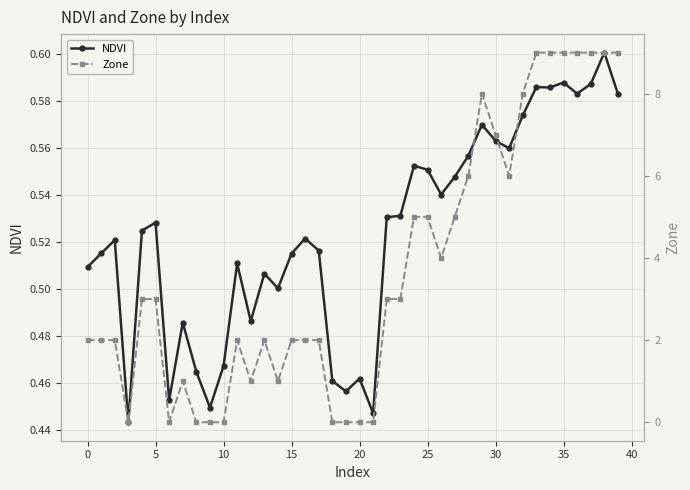

How many interior local valleys does the Zone series have?

6